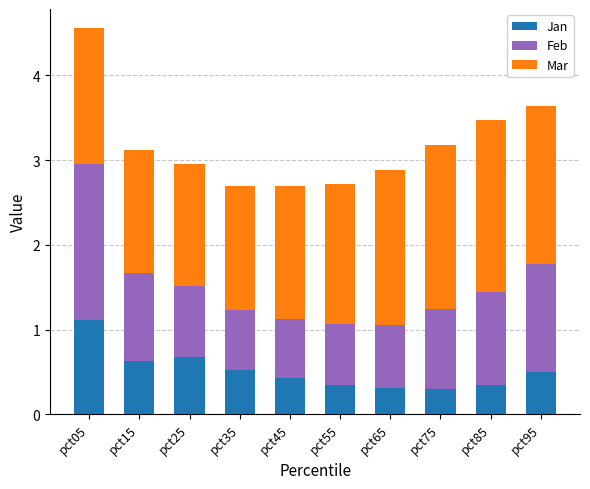

What is the highest value of the Jan series?

1.1